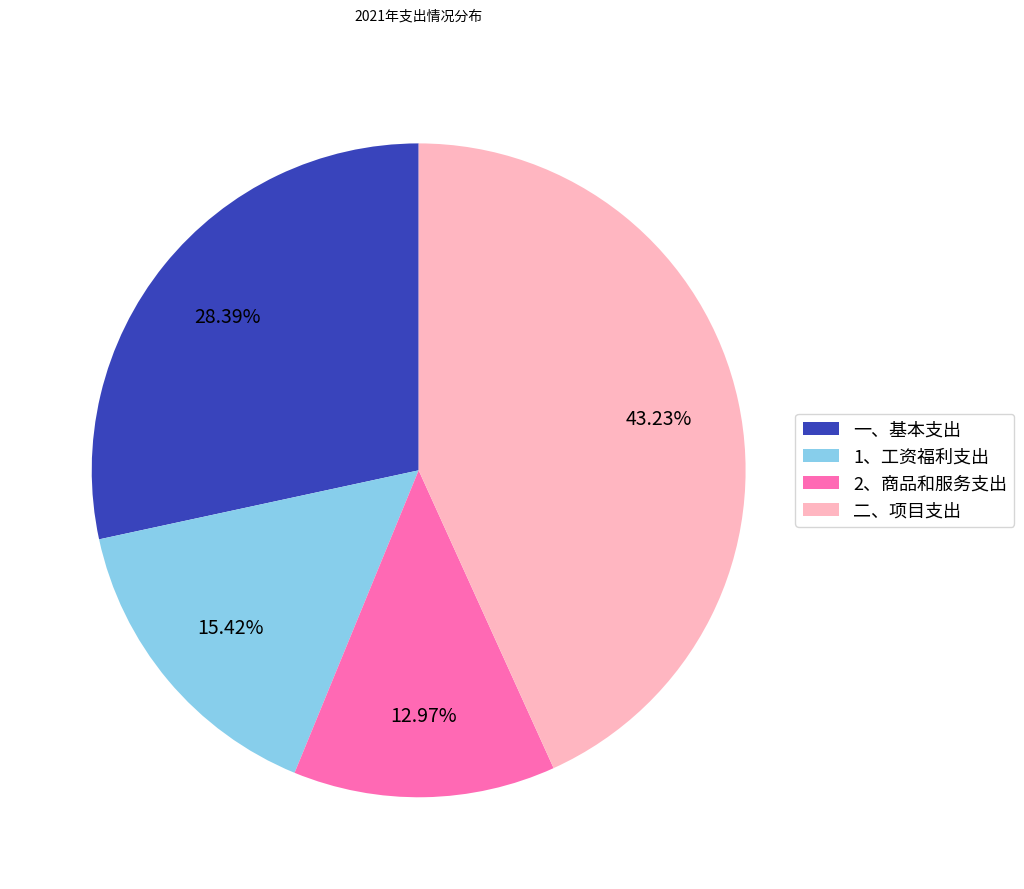

How many segments does this pie chart have?

4